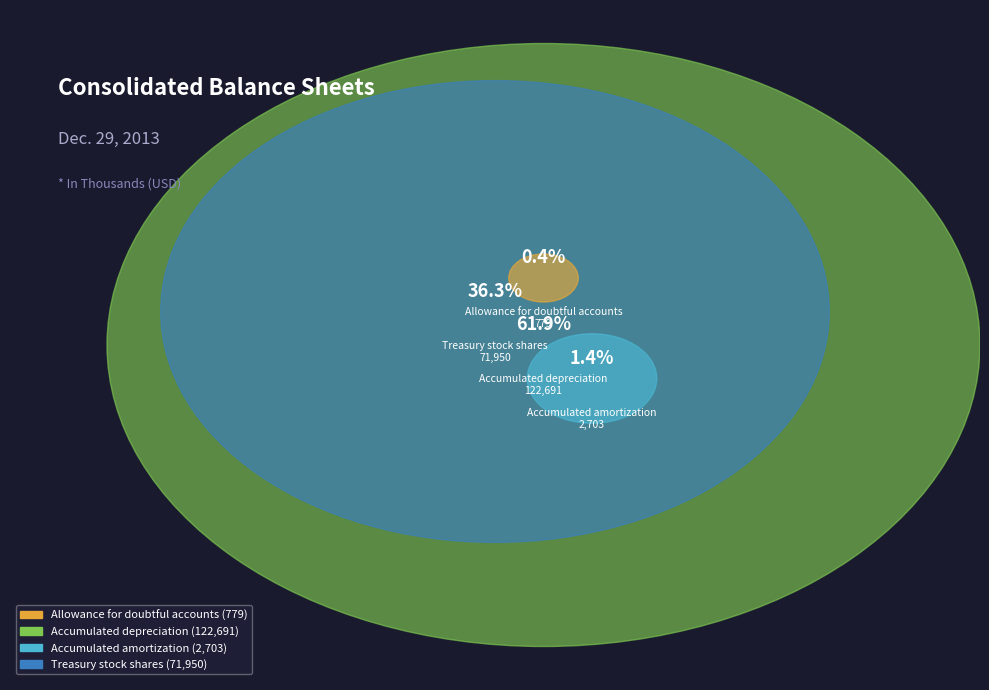

Which slice is the smallest?

Allowance for doubtful accounts